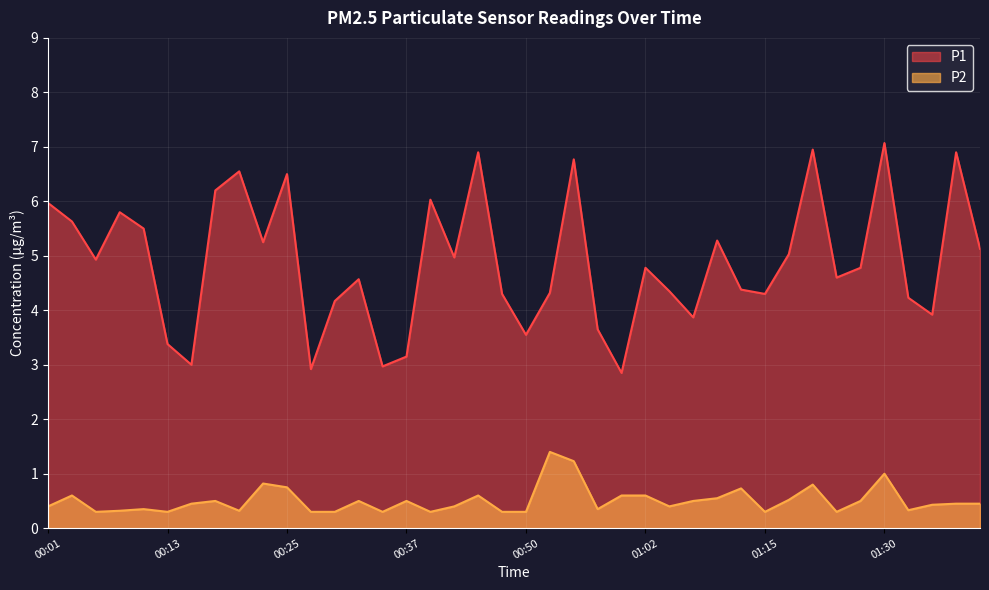

Which category has the lowest value across all series?

00:06